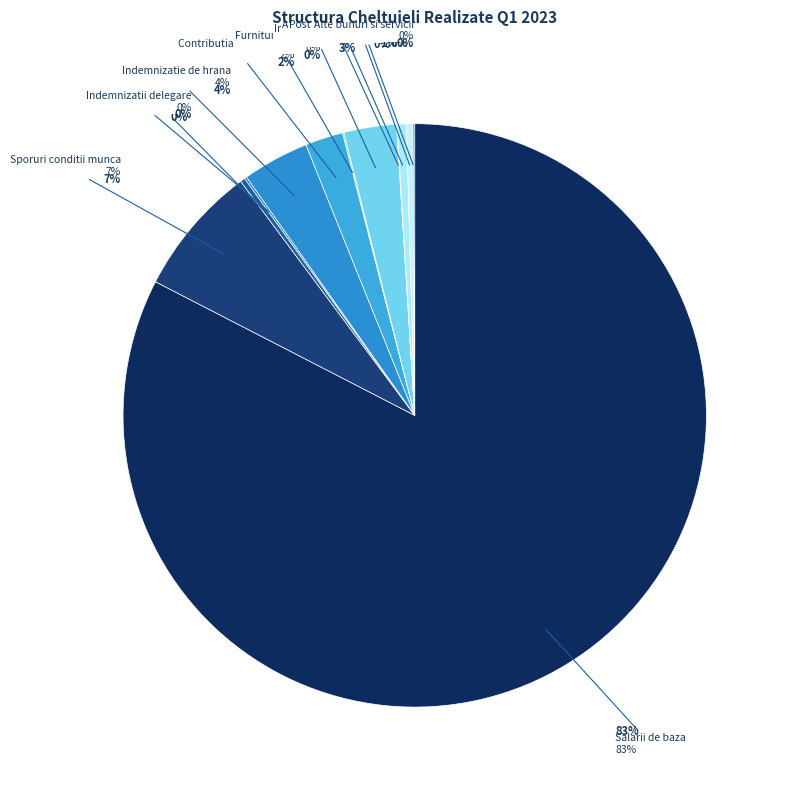

Which category has the smallest portion of the pie?

Apa, canal, salubritate